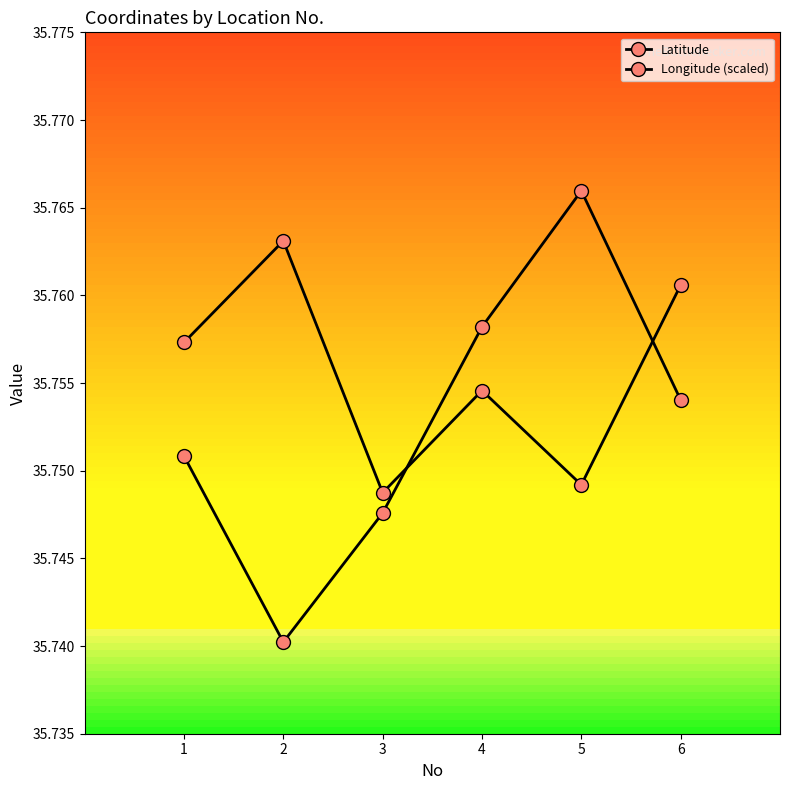

Does the chart display data point markers on the line(s)?

Yes